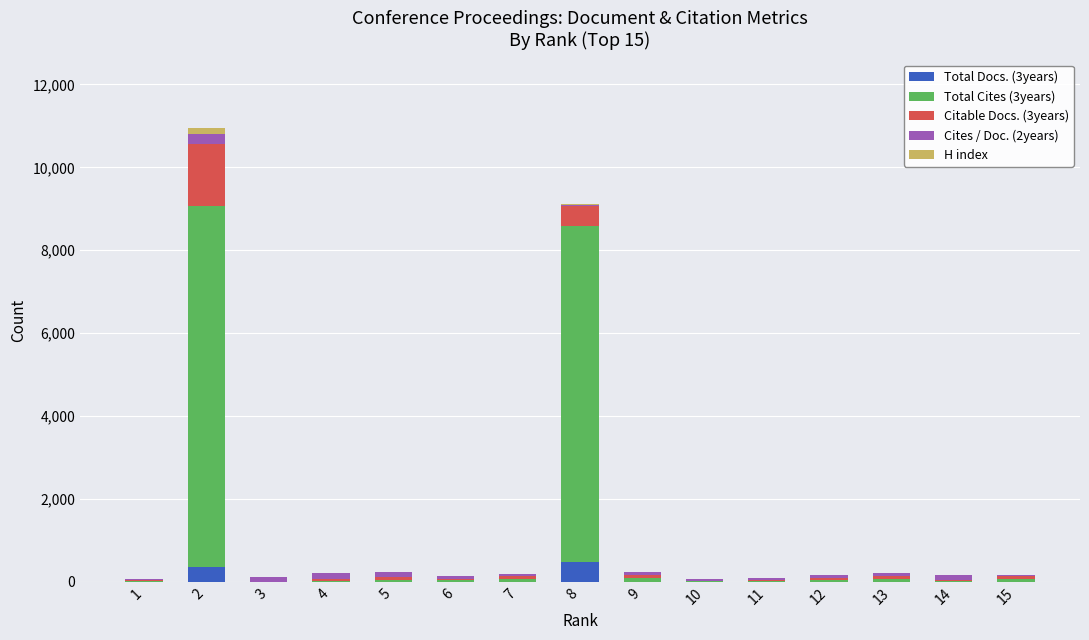

The value of Total Docs. (3years) at 8 is 483. True or false?

True